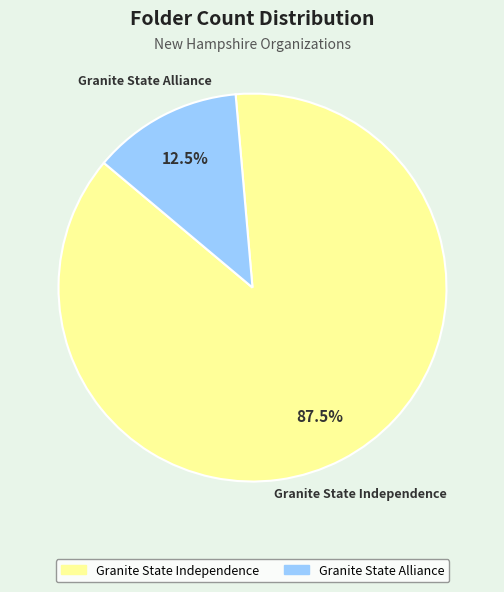

Which slice represents more than half of the pie?

Granite State Independence